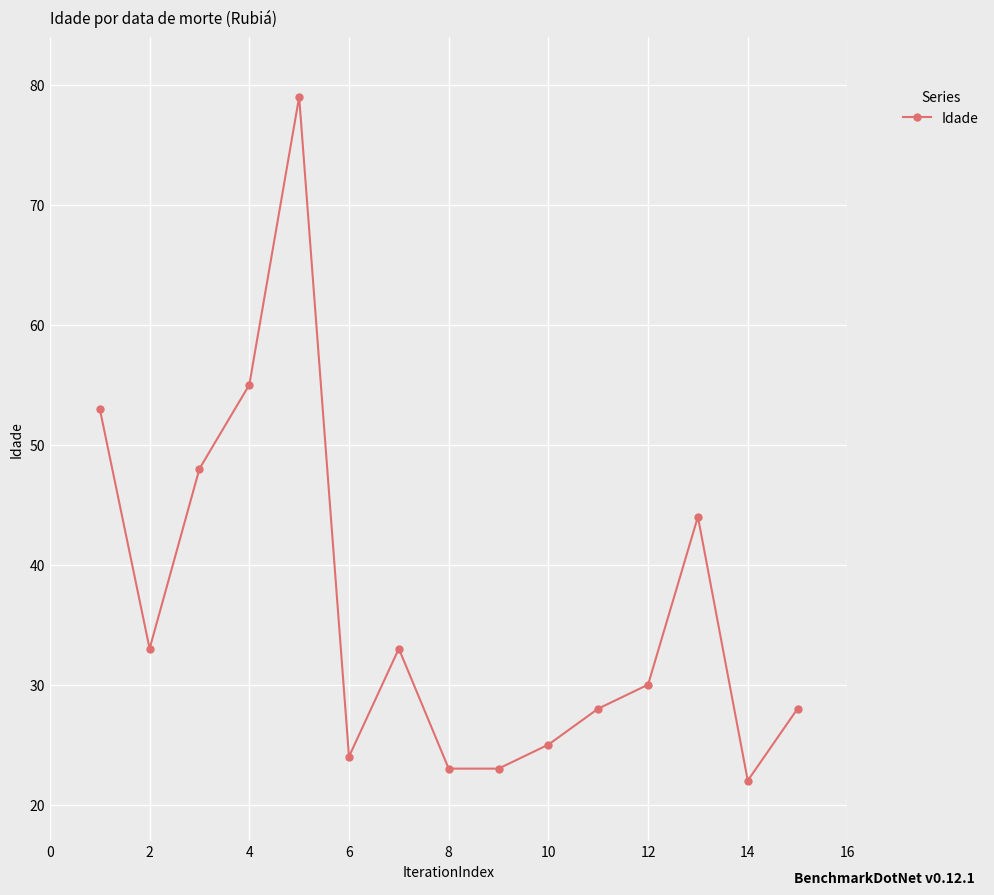

What is the average value?

37